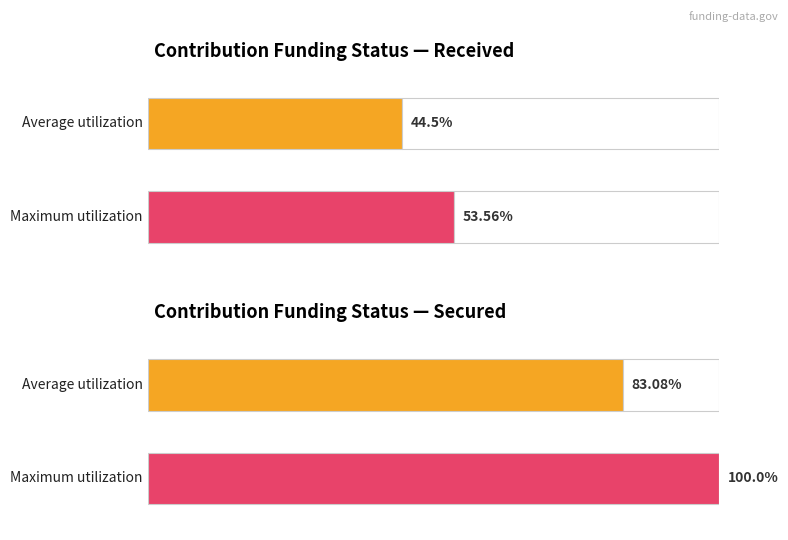

Is the value of received at 8 greater than the value of secured at 3?

No